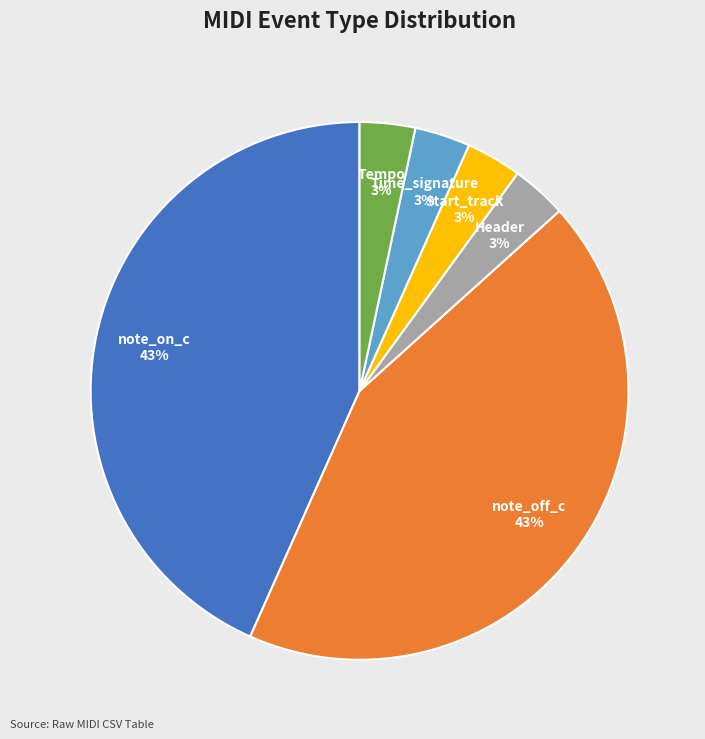

What is the ratio of the value at Header to the value at Start_track?

1.0